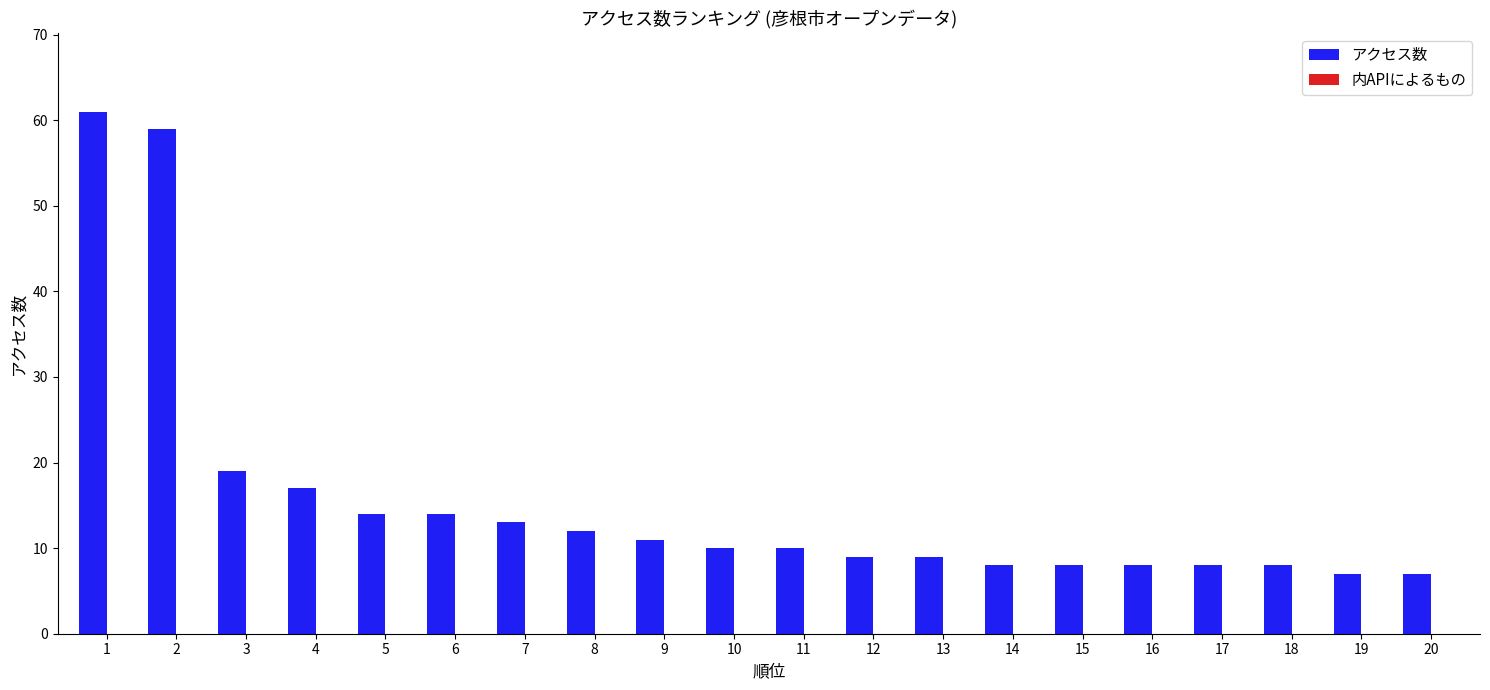

At which label is the value closest to 34?

3